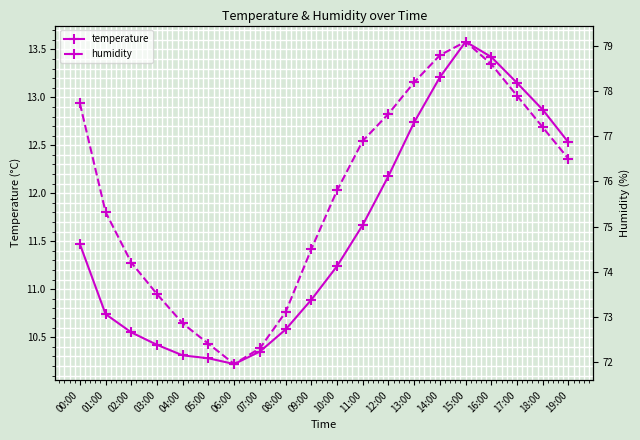

The value of humidity at 01:00 is 15.4. True or false?

False